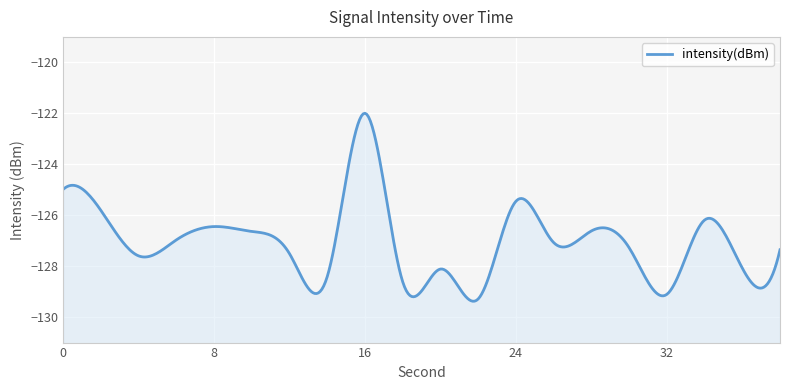

Reading right to left, list all the values displayed in this chart.

38=-127.4	36=-128.1	34=-126.2	32=-129.1	30=-127.3	28=-126.6	26=-127.1	24=-125.5	22=-129.3	20=-128.1	18=-128.6	16=-122.0	14=-128.4	12=-127.5	10=-126.6	8=-126.4	6=-127.0	4=-127.6	2=-125.8	0=-125.0